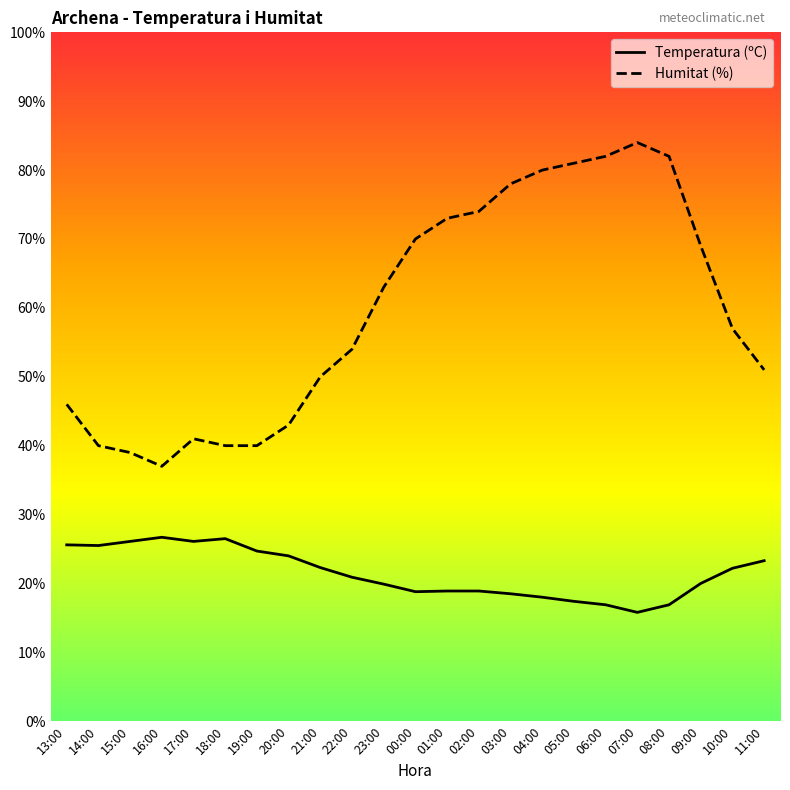

What is the spread (max minus min) of values at 09:00?

49.0